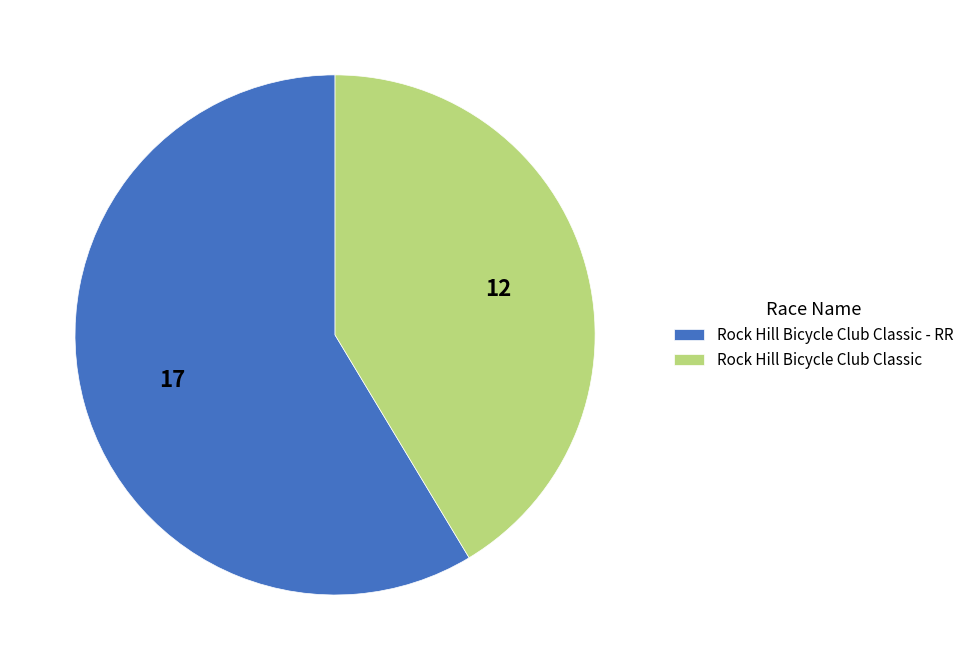

Which category has the smallest portion of the pie?

Rock Hill Bicycle Club Classic